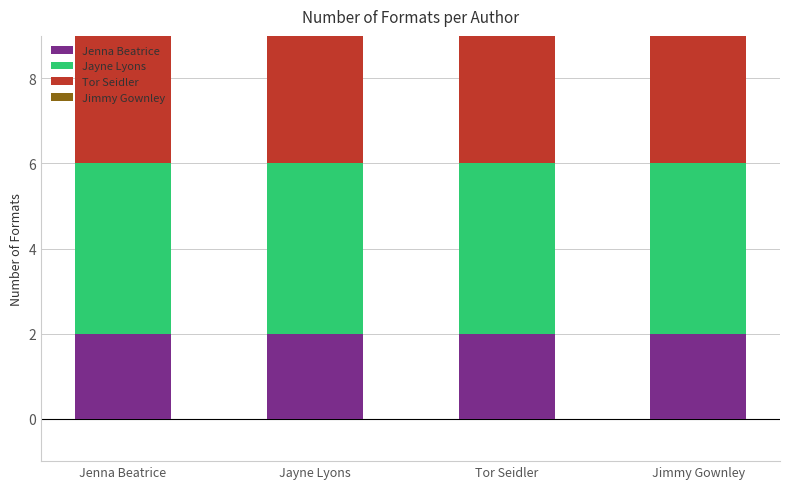

What is the average value of the Jenna Beatrice series?

2